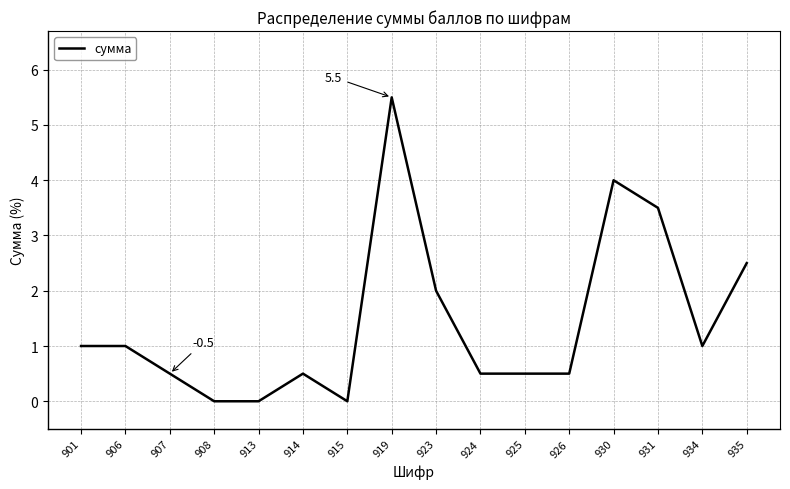

What is the difference between the values at 906 and 931?

2.5